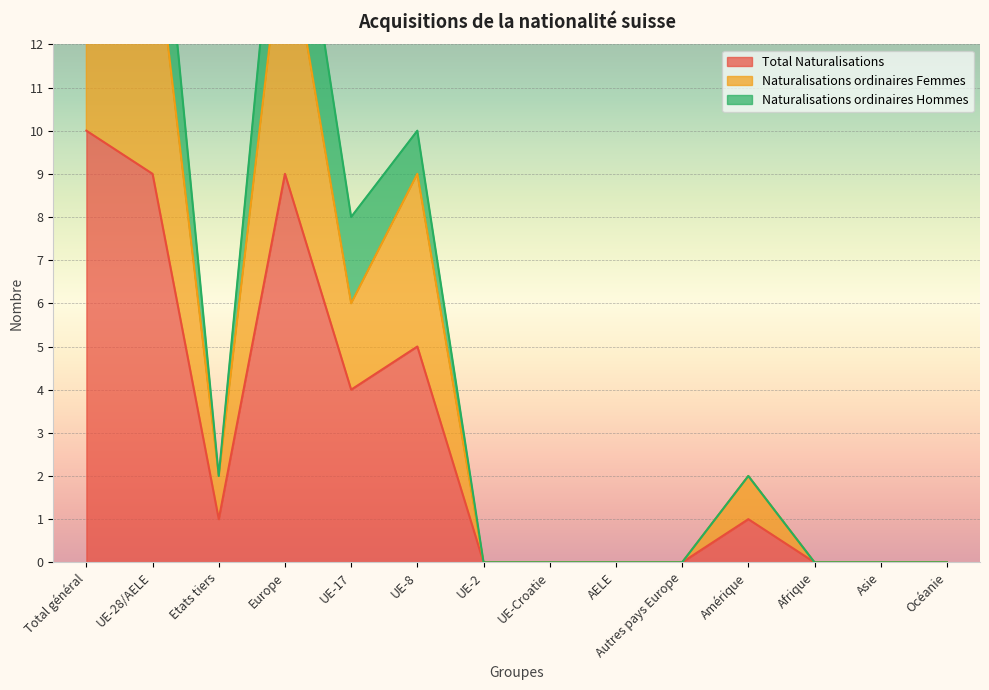

What is the sum of all Naturalisations ordinaires Femmes values?

66